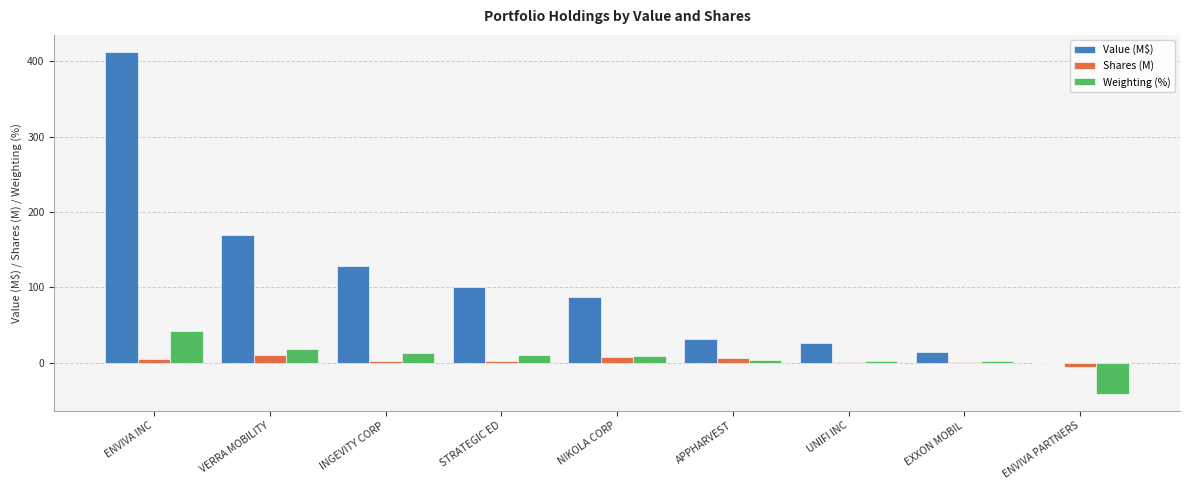

How many values in the Value (M$) series exceed 86?

5